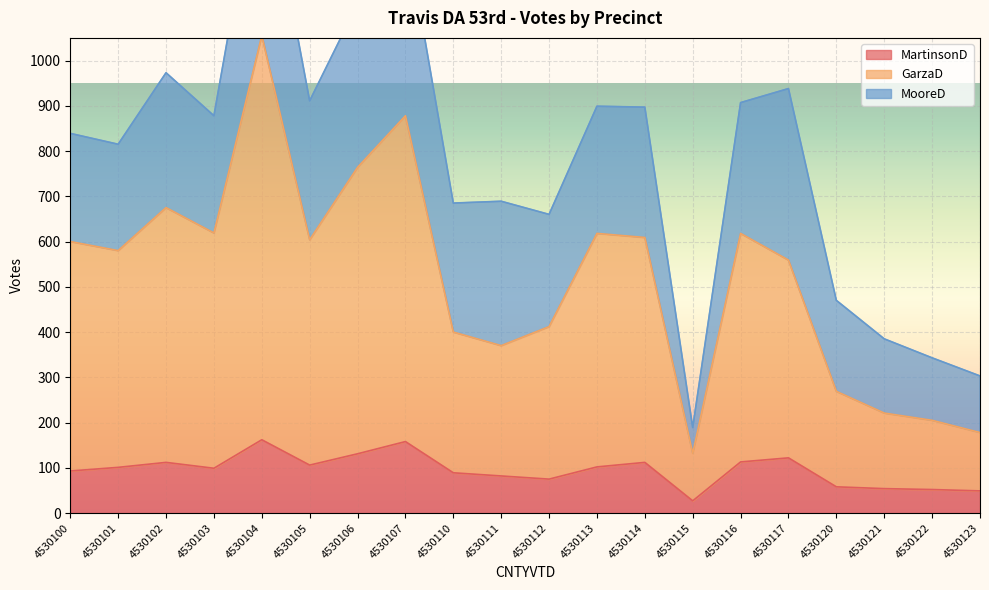

Which series has the largest total across all categories?

GarzaD